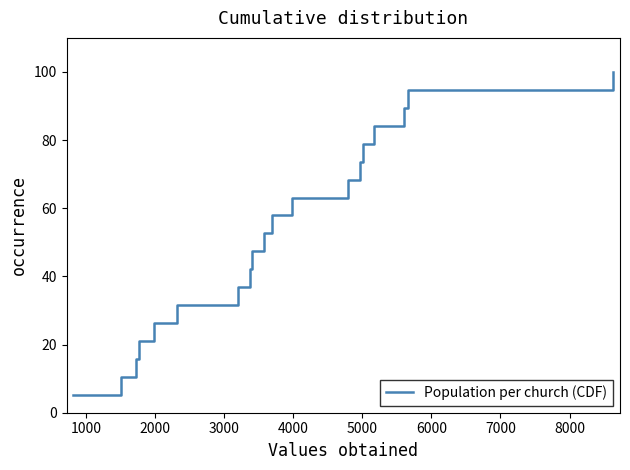

Reading right to left, what are all the values shown in this chart?

100.0	94.7	89.5	84.2	78.9	73.7	68.4	63.2	57.9	52.6	47.4	42.1	36.8	31.6	26.3	21.1	15.8	10.5	5.3